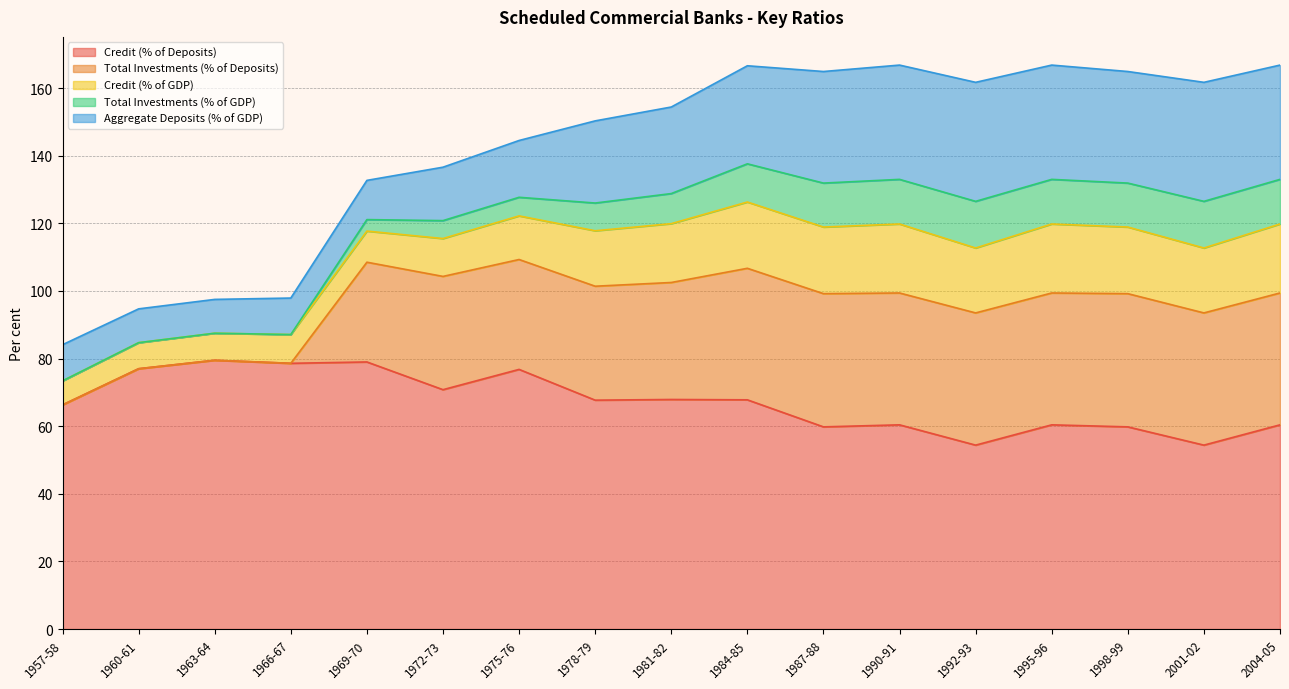

Rank the series by their maximum value, from highest to lowest.

Credit (% of Deposits), Total Investments (% of Deposits), Aggregate Deposits (% of GDP), Credit (% of GDP), Total Investments (% of GDP)